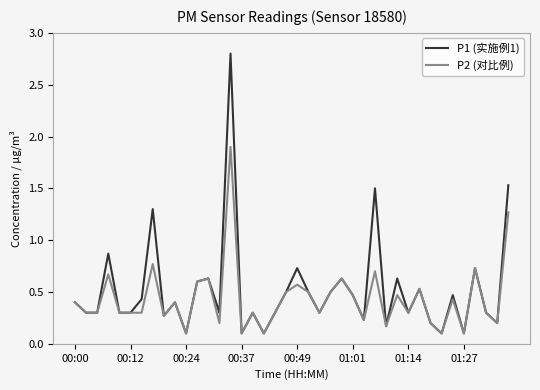

Which series has the widest spread of values?

P1 (实施例1)